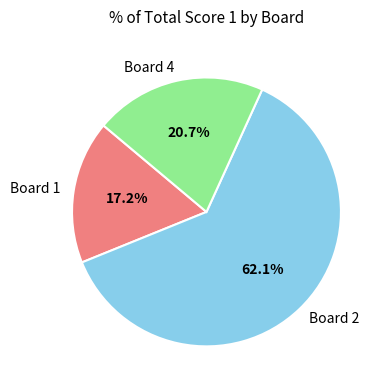

What percentage is the Board 2 slice, to the nearest percent?

62%